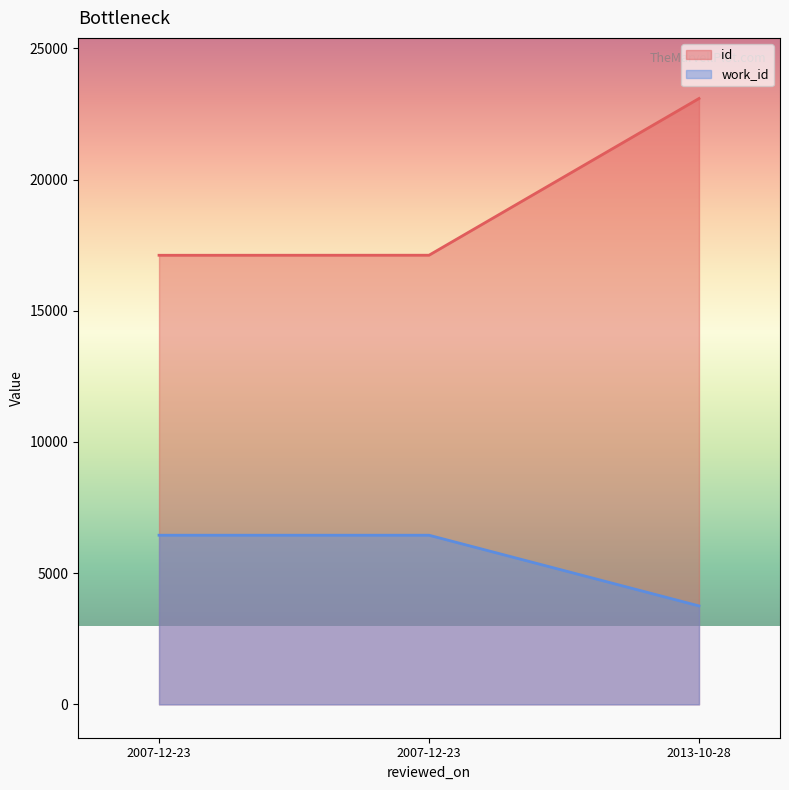

Is the value of id at 2013-10-28 greater than the value of work_id at 2007-12-23?

Yes